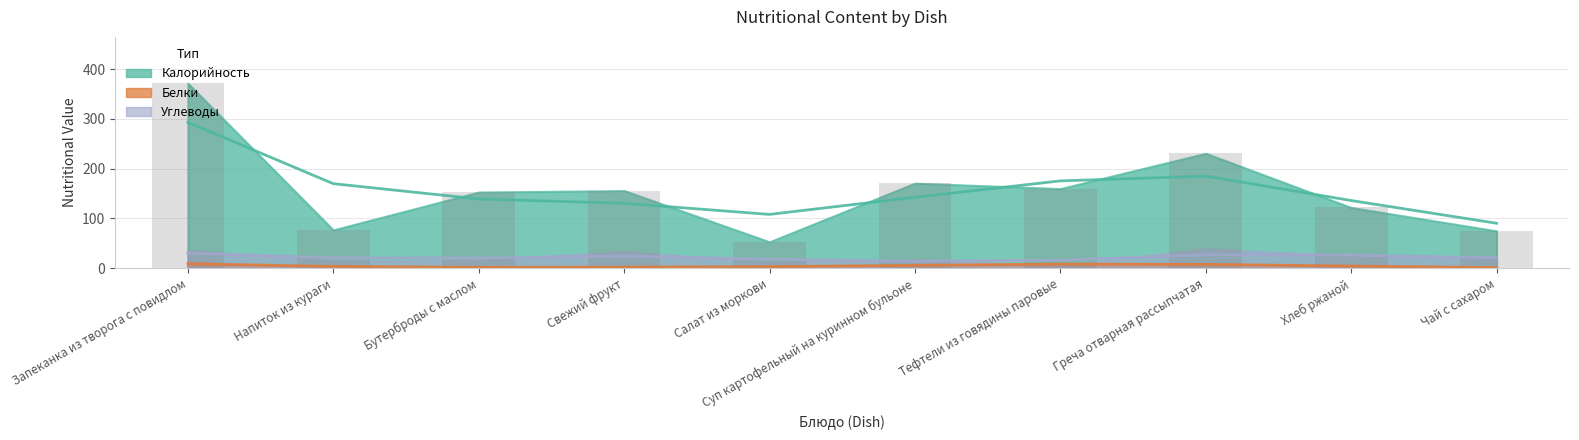

What is the approximate value of Калорийность at Свежий фрукт, to the nearest 50?

150